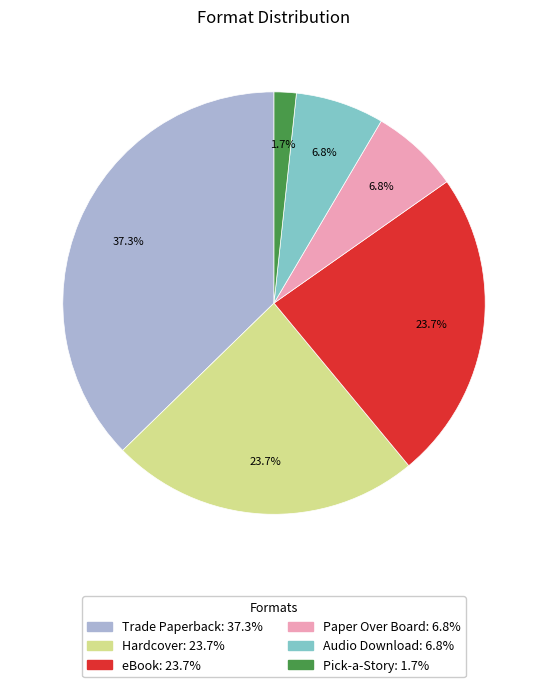

True or false: Audio Download accounts for 1% of the total.

False